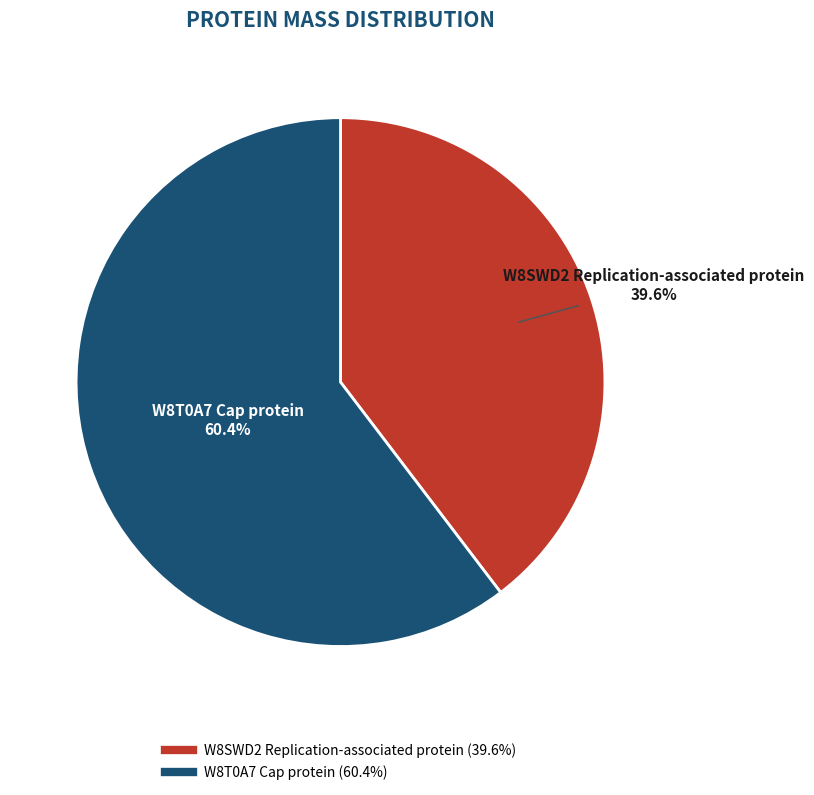

Which slice represents more than half of the pie?

W8T0A7 Cap protein